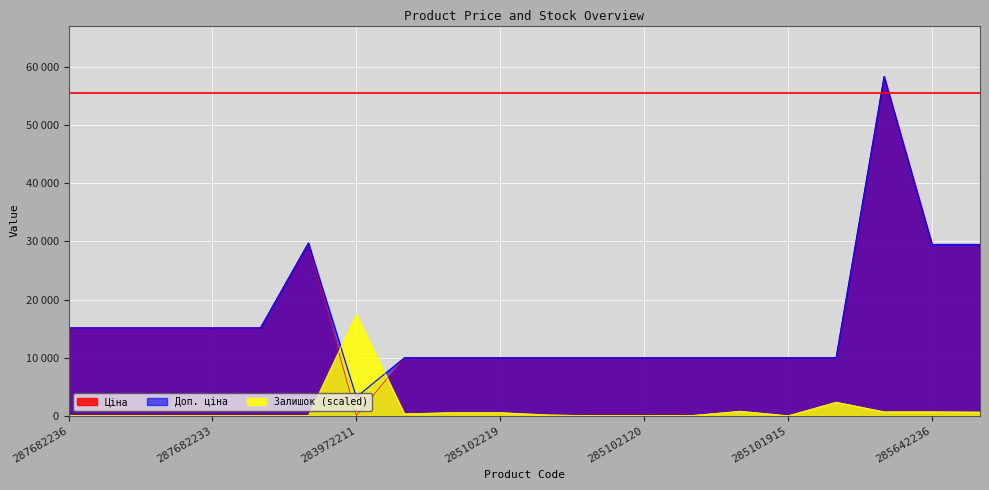

Reading left to right, what are all the values shown in this chart?

Ціна: 15120.0	15120.0	15120.0	15120.0	15120.0	29747.2	32.0	9975.0	9975.0	9975.0	9975.0	9975.0	9975.0	9975.0	9975.0	9975.0	9975.0	58426.5	29491.5	29491.5
Доп. ціна: 15120.0	15120.0	15120.0	15120.0	15120.0	29747.2	3205.0	9975.0	9975.0	9975.0	9975.0	9975.0	9975.0	9975.0	9975.0	9975.0	9975.0	58426.5	29491.5	29491.5
Залишок: 0.0	0.0	0.0	0.0	0.0	0.0	17479.4	339.9	534.1	534.1	145.7	0.0	0.0	48.6	776.9	0.0	2330.6	679.8	679.8	631.2